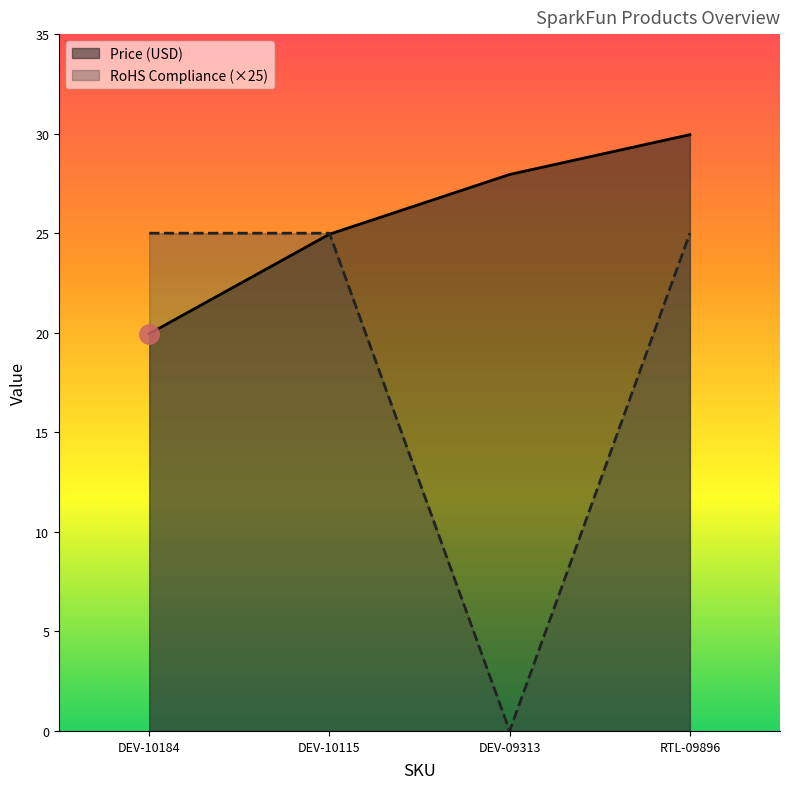

True or false: RoHS Compliance and Price (USD) cross at least once.

True